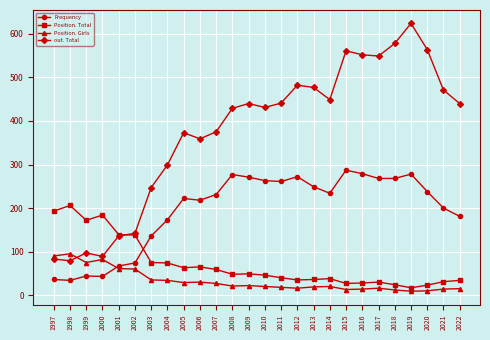

In Position. Total, how many points are lower than both neighbors (excluding endpoints)?

6